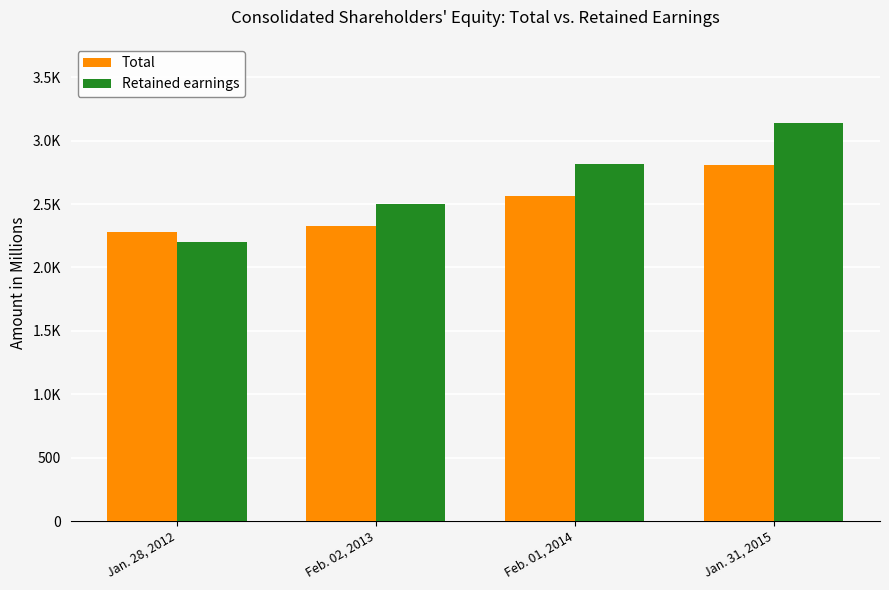

The Total series shows 512.8 at Feb. 02, 2013. True or false?

False